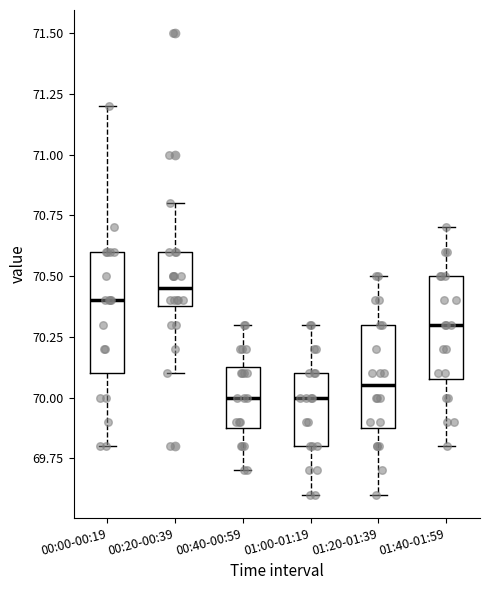

Reading left to right, read every box against the y-axis: the position of its median line, the range the box covers, and the ends of its whiskers. The values are not printed on the chart, so give them approximately, as read against the axis.

00:00-00:19: median 70.40, box 70.10 to 70.60, whiskers 69.80 to 71.20
00:20-00:39: median 70.45, box 70.40 to 70.60, whiskers 70.10 to 70.80
00:40-00:59: median 70.00, box 69.90 to 70.15, whiskers 69.70 to 70.30
01:00-01:19: median 70.00, box 69.80 to 70.10, whiskers 69.60 to 70.30
01:20-01:39: median 70.05, box 69.90 to 70.30, whiskers 69.60 to 70.50
01:40-01:59: median 70.30, box 70.10 to 70.50, whiskers 69.80 to 70.70